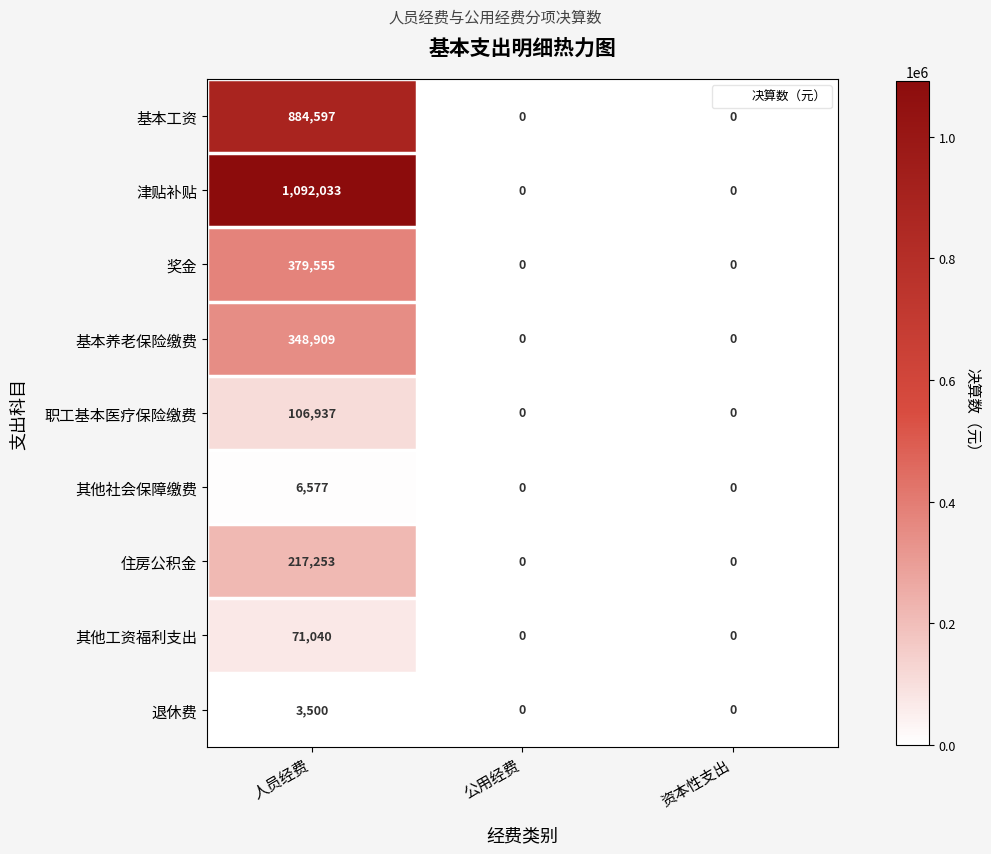

What is the spread (max minus min) of values at 人员经费?

1088533